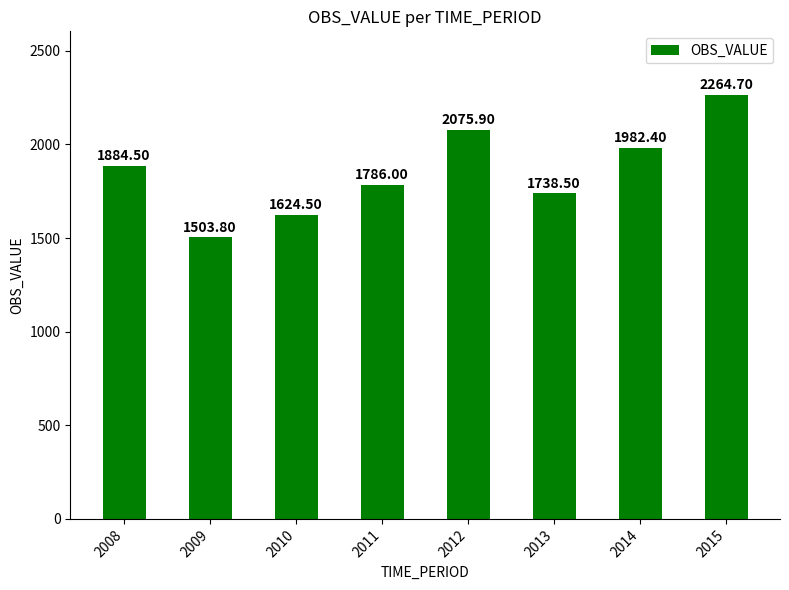

What is the ratio of the value at 2008 to the value at 2011?

1.1